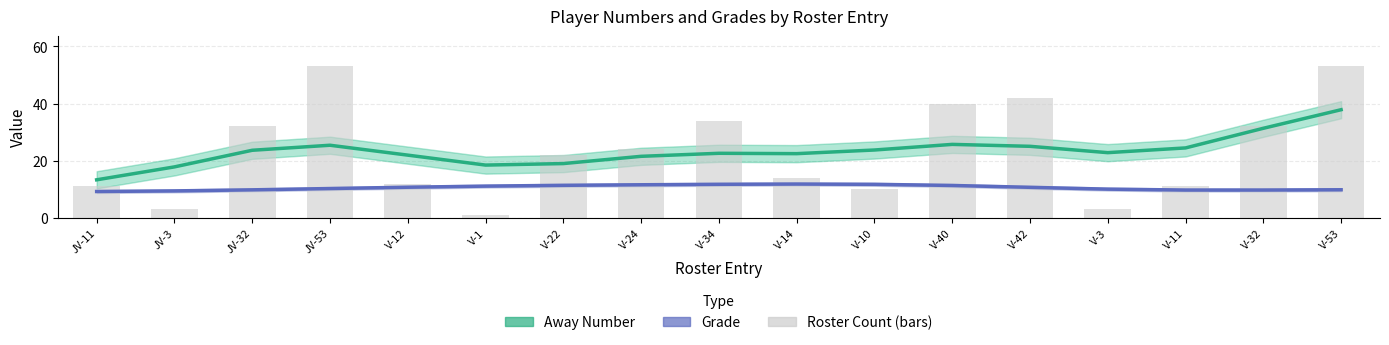

What is the total value across all series at V-24?

33.1